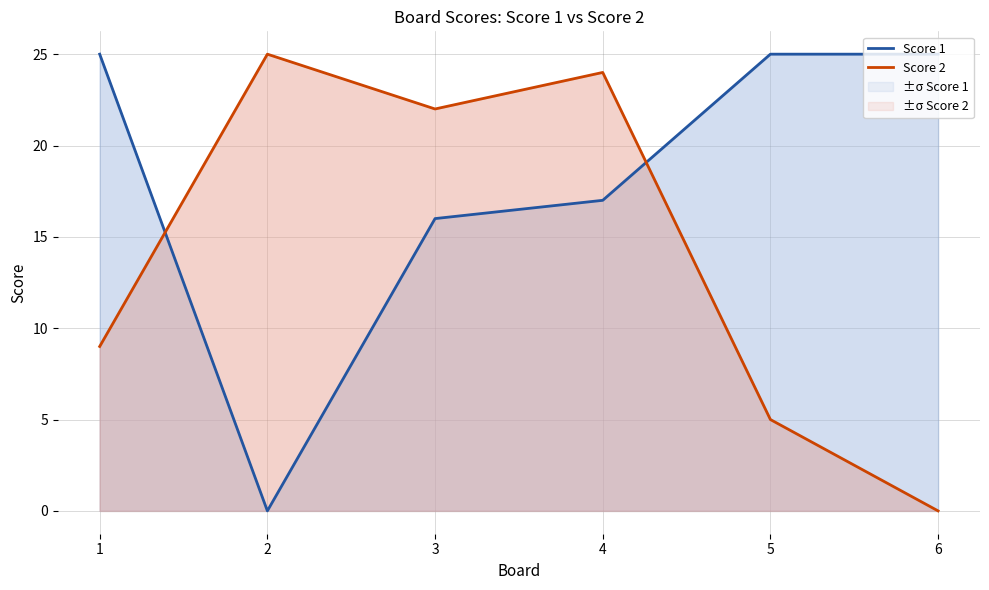

Rank the categories by Score 2 value from highest to lowest.

2, 4, 3, 1, 5, 6